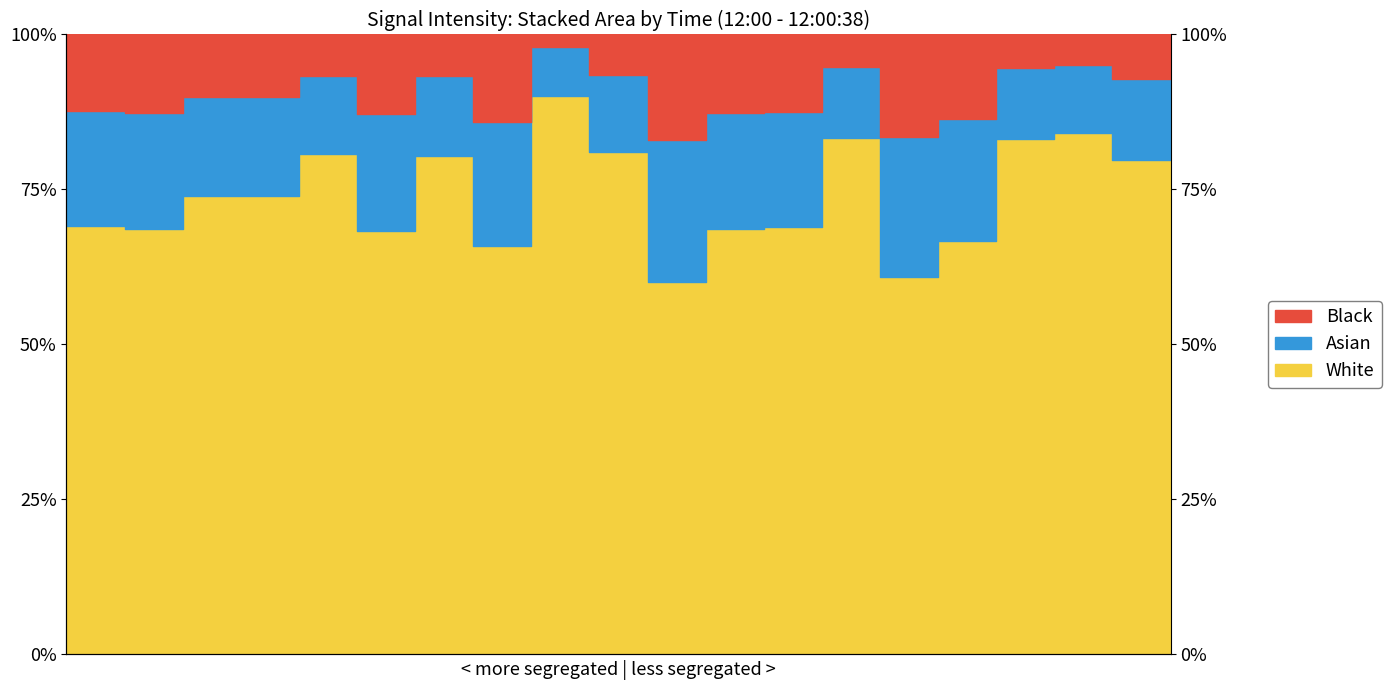

At which label is the value closest to 75?

4